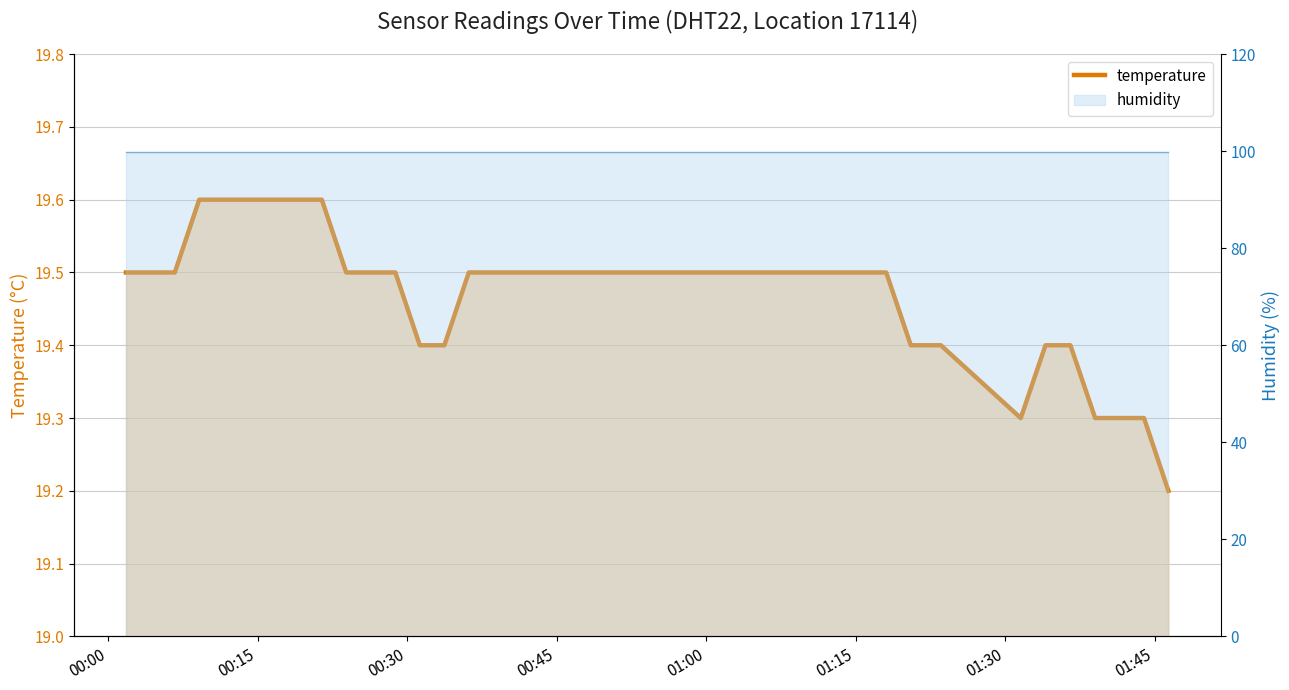

Approximately how many times larger is the value at 00:30 compared to 01:00?

1.0